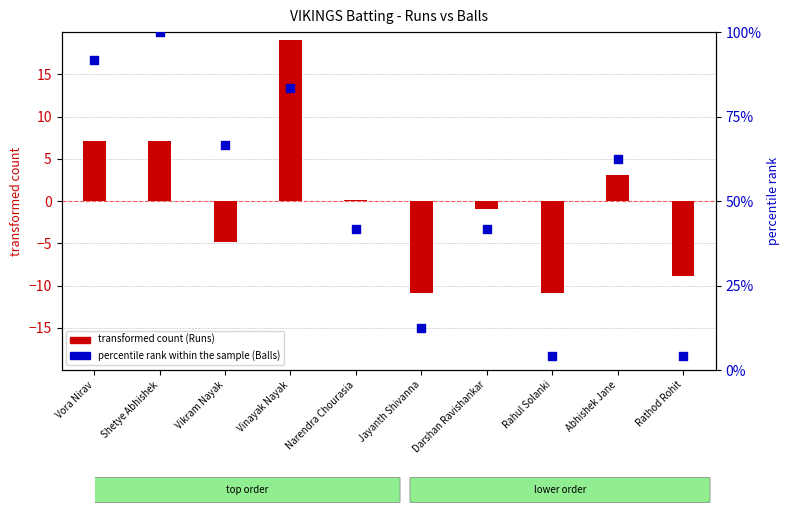

At which category is the sum across all series the highest?

Shetye Abhishek